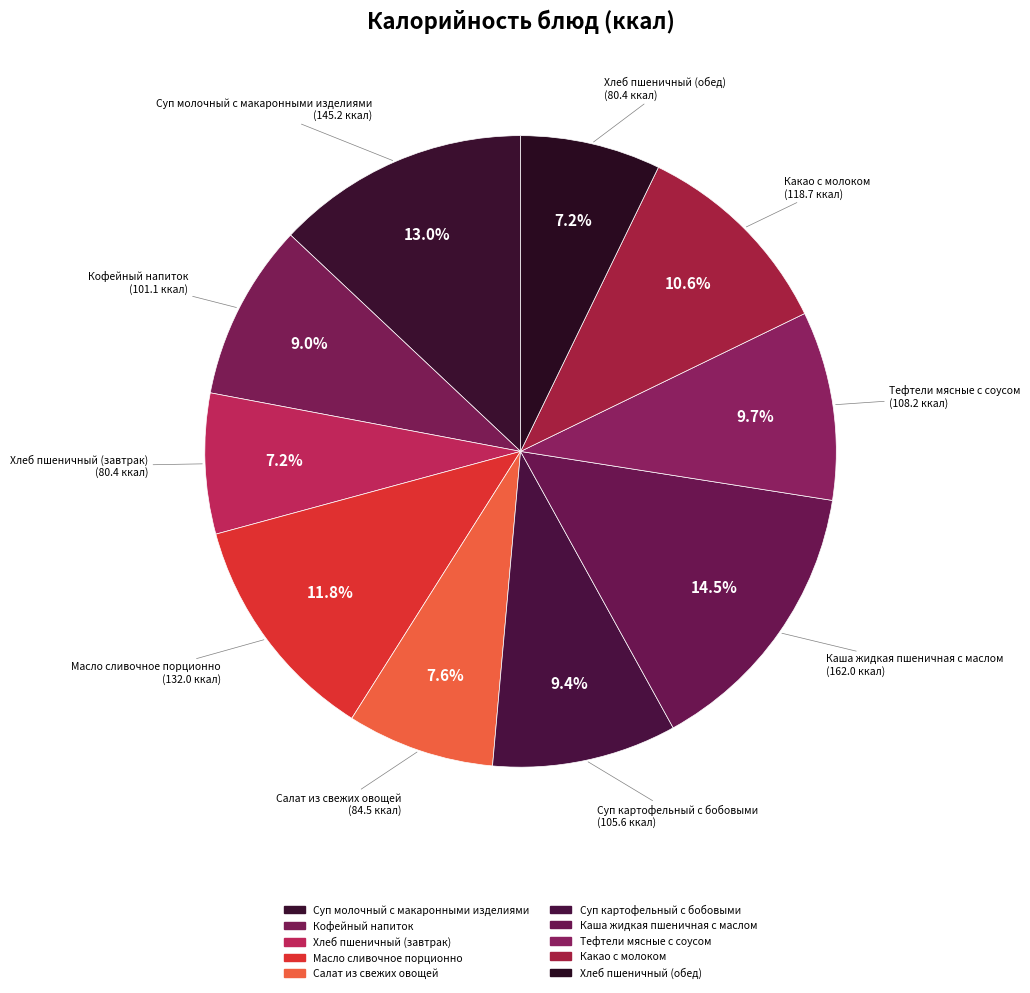

Count the number of slices in the pie.

10